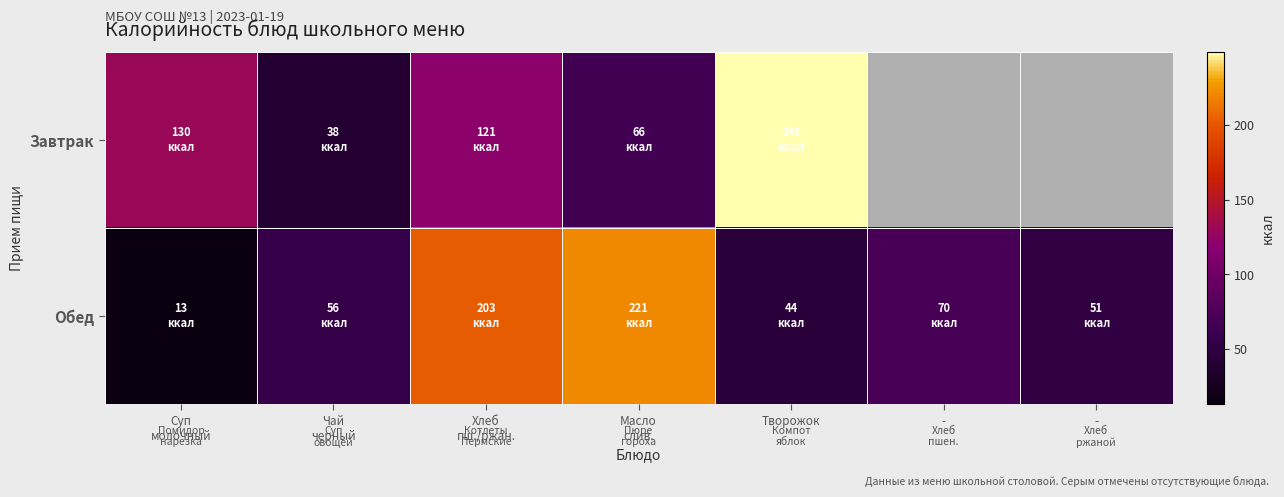

How many data points does each series have?

7